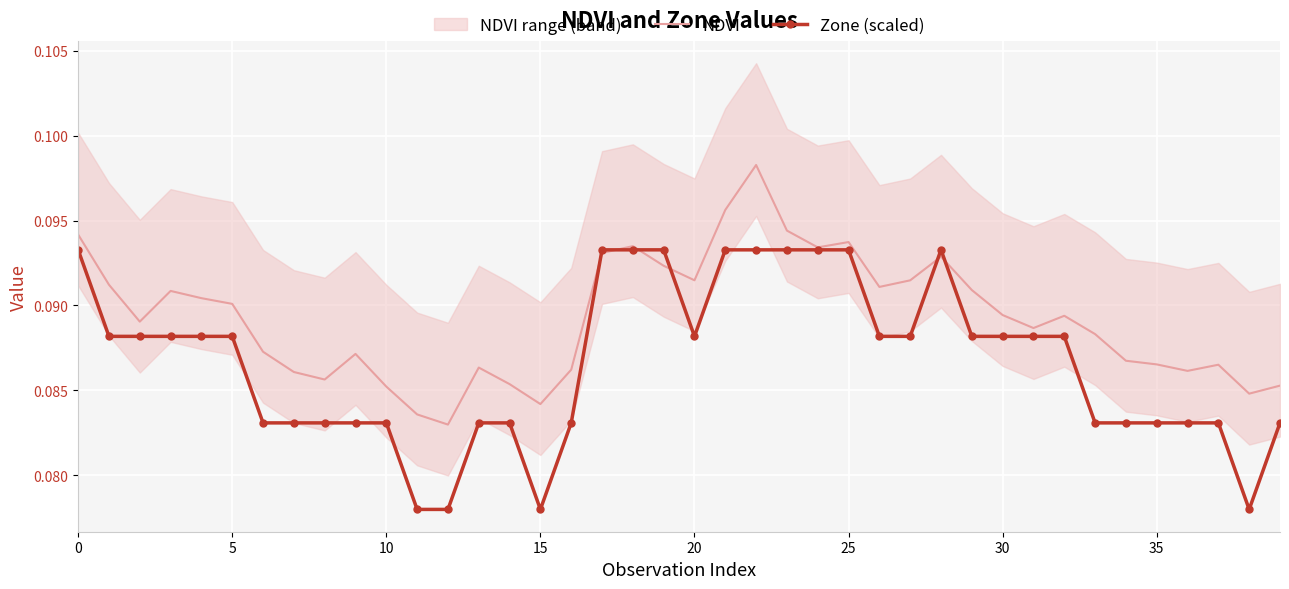

Which series has the widest spread of values?

NDVI